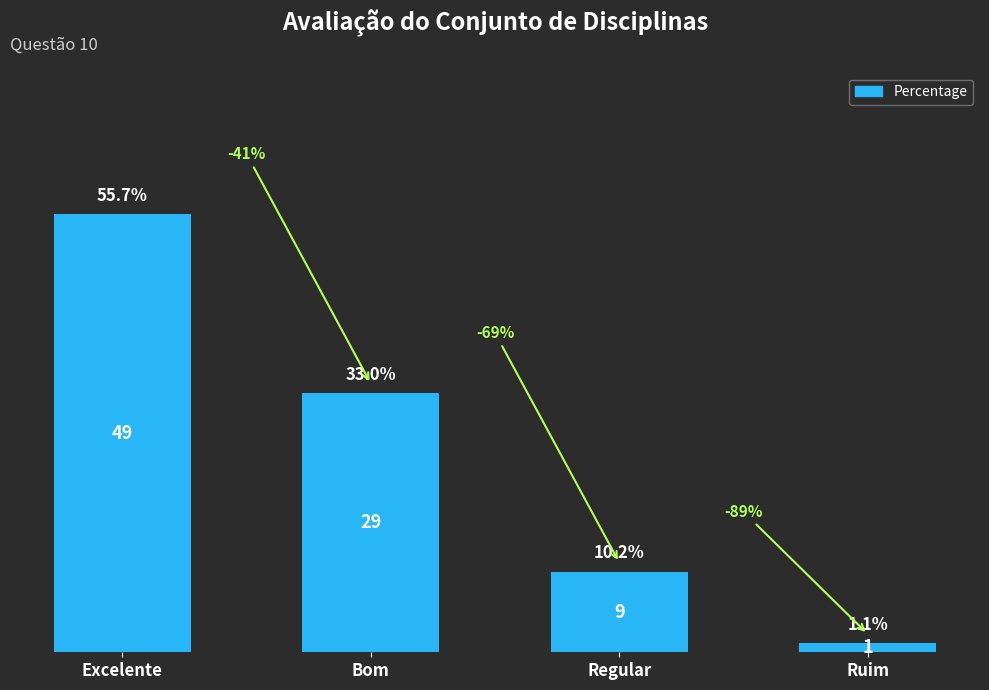

Are the bars horizontal?

No